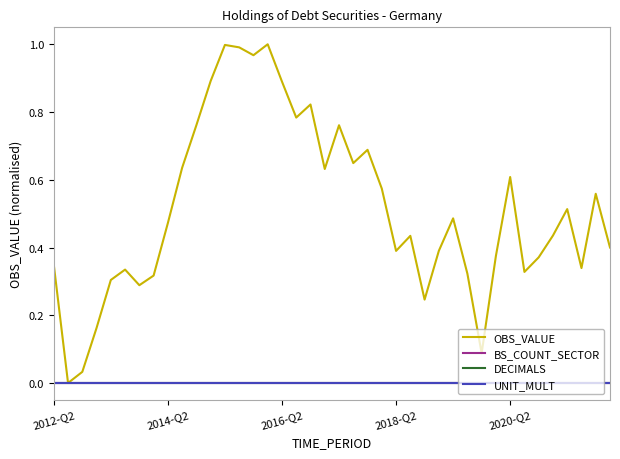

Does the chart have visible grid lines?

No